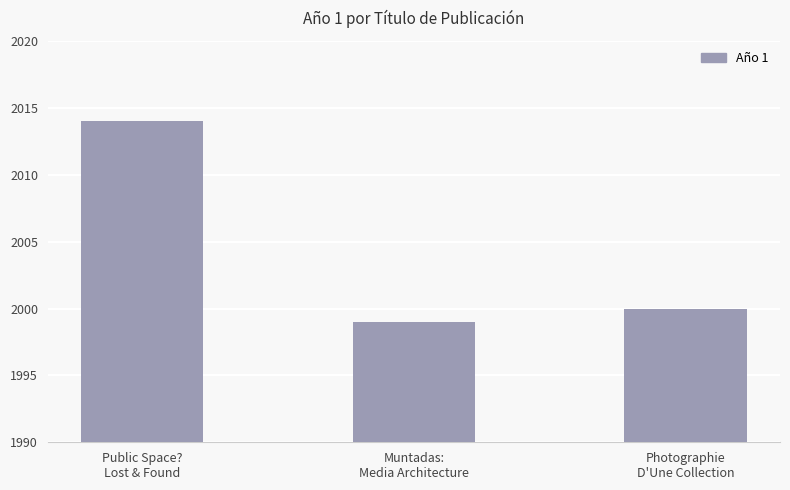

The chart shows a value of 1999 at Muntadas:
Media Architecture. True or false?

True